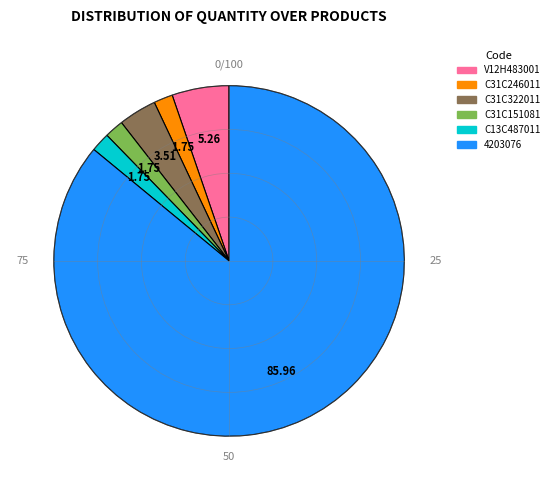

The C31C322011 slice represents 4% of the pie. True or false?

True